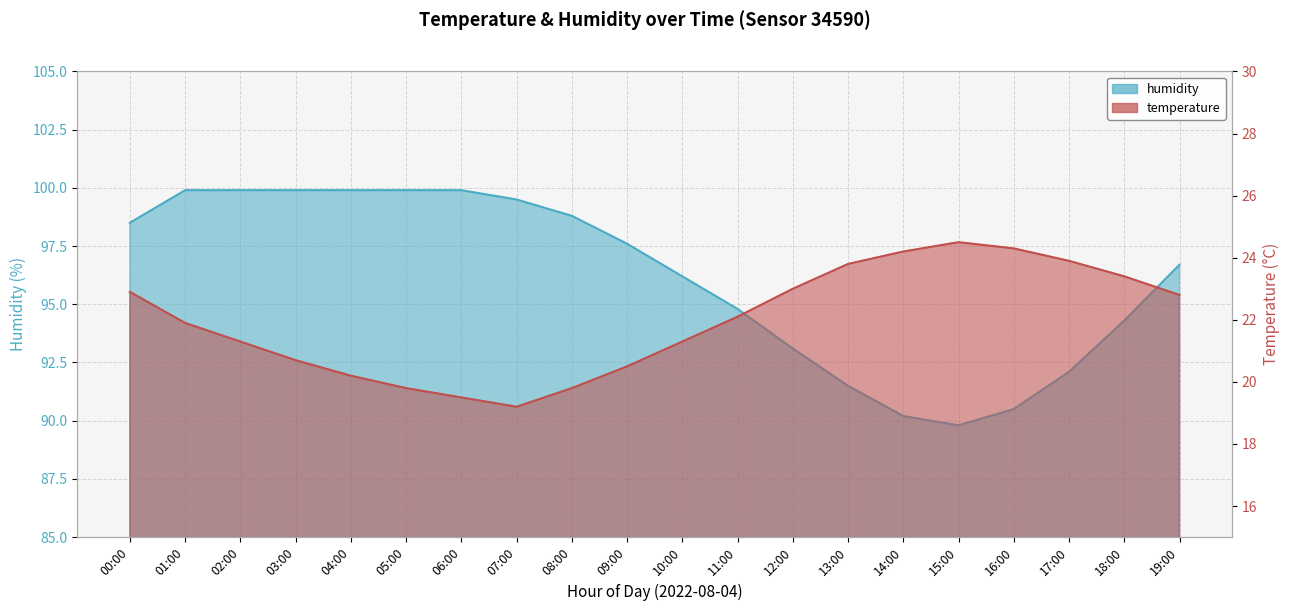

What is the label of the 9th point from the right?

11:00